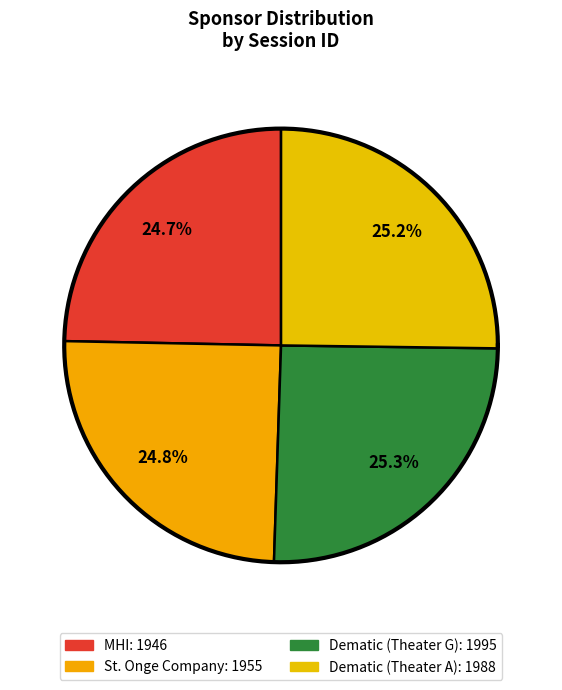

To the nearest percent, what percentage of the pie is Dematic (Theater G)?

25%